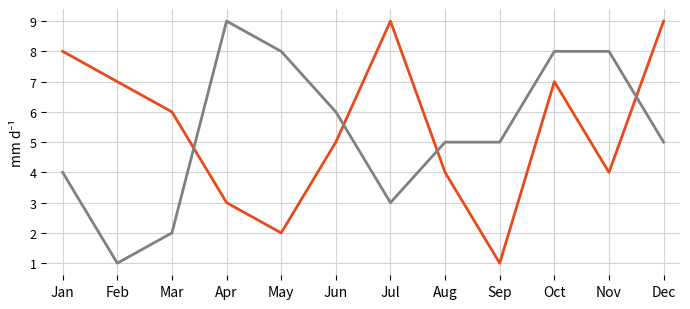

At which category is the sum across all series the highest?

Oct